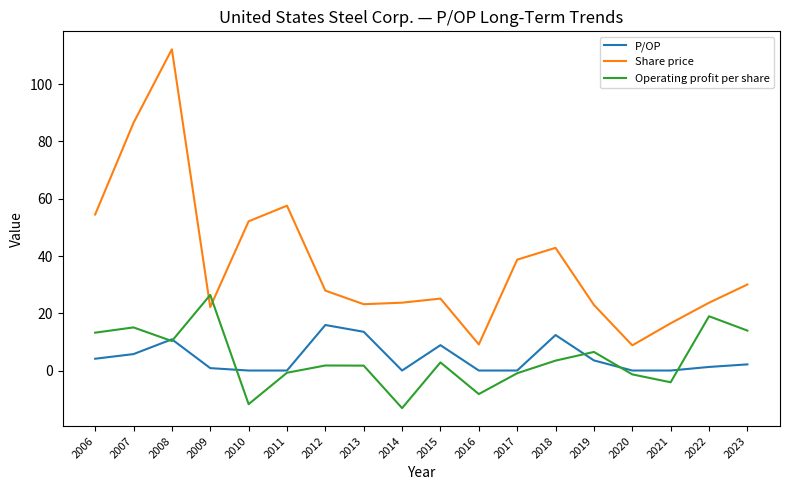

How many lines are shown in the chart?

3